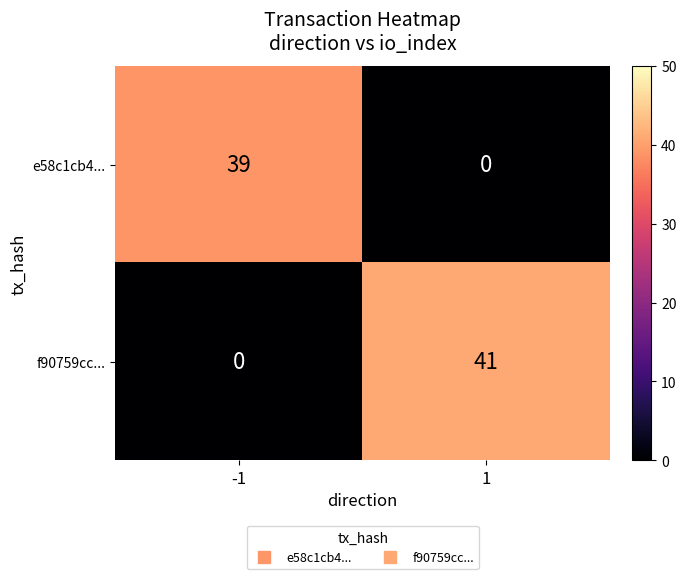

Reading left to right, extract all data points from this chart.

e58c1cb4...: -1=39	1=0
f90759cc...: -1=0	1=41